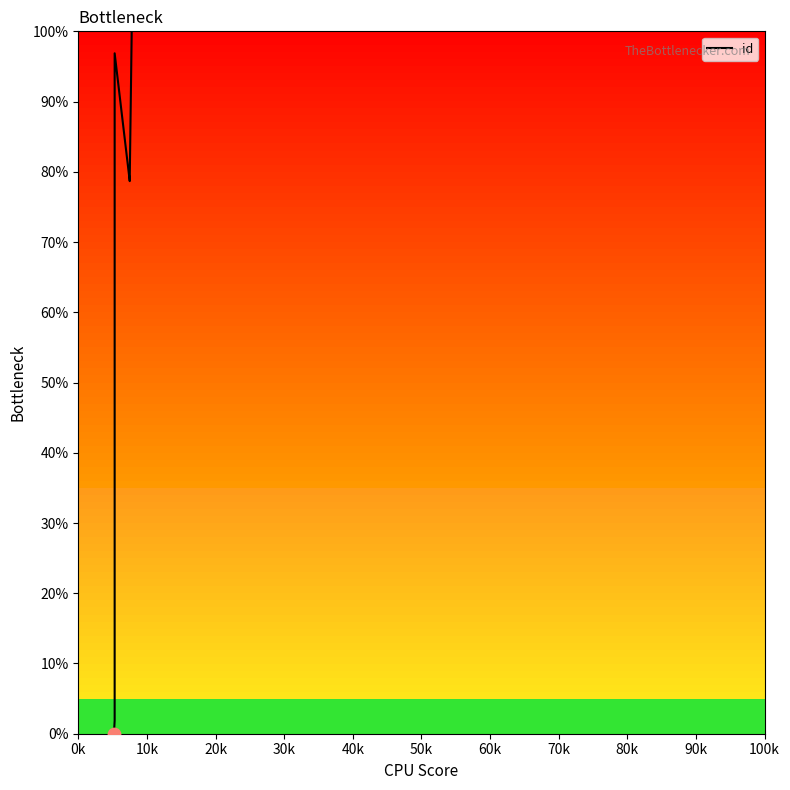

Which has a higher value, 80k or 10k?

80k